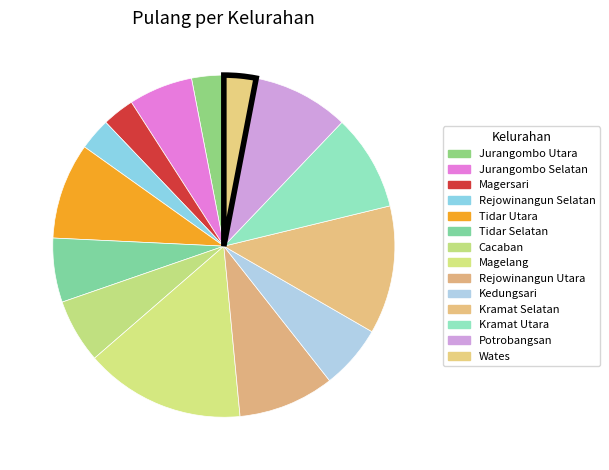

Which slice is the largest?

Magelang